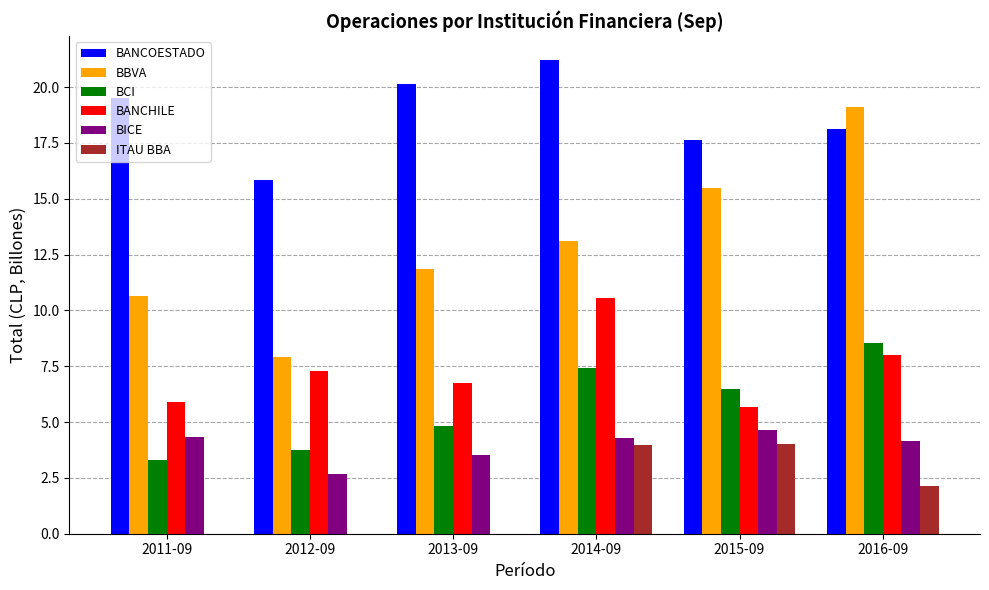

Which series has the largest total across all categories?

BANCOESTADO